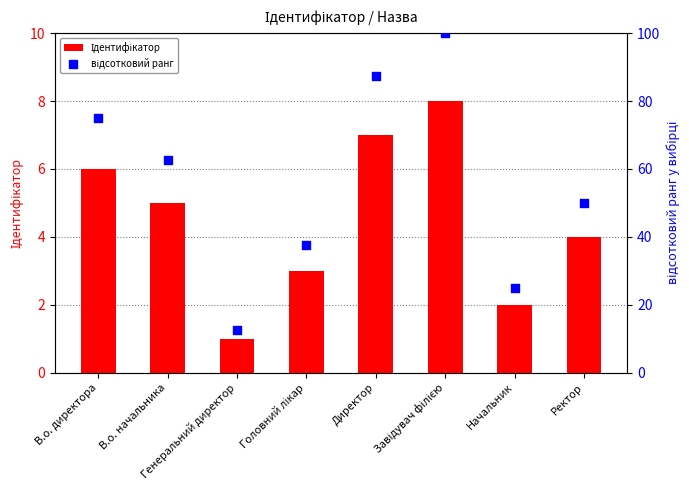

Which series has the largest total across all categories?

відсотковий ранг